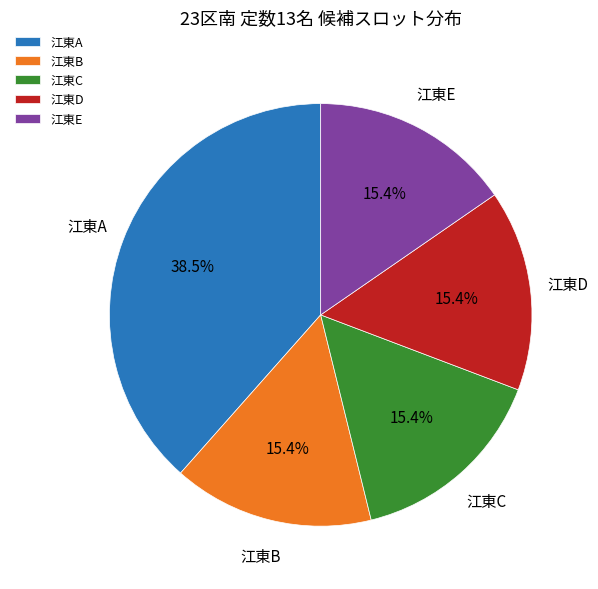

What is the largest slice in the pie chart?

江東A